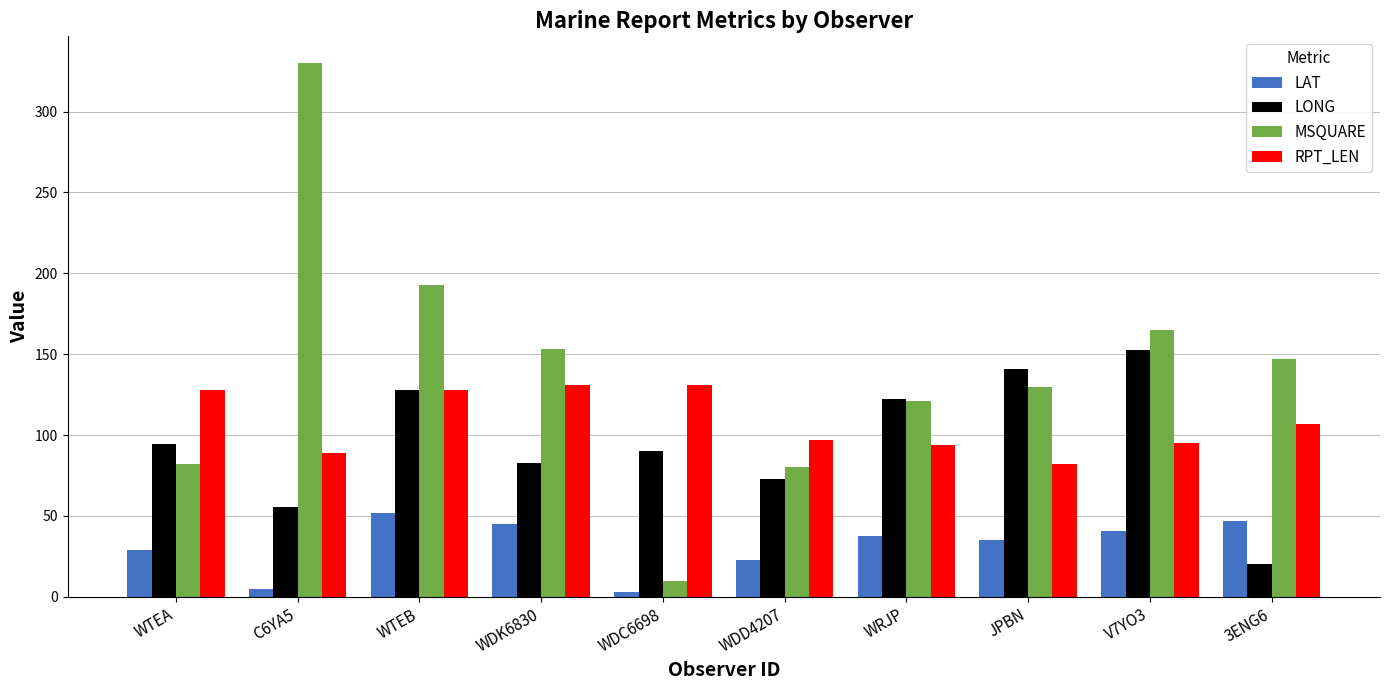

Which series changed the most between WTEB and WDK6830?

LONG